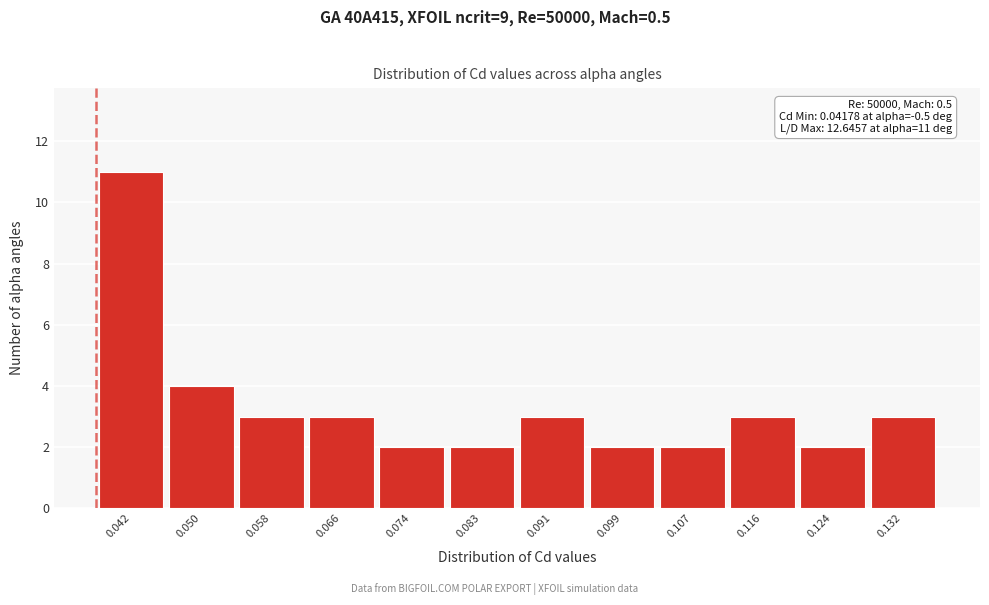

Reading left to right, extract all data points from this chart.

0.042=11	0.050=4	0.058=3	0.066=3	0.074=2	0.083=2	0.091=3	0.099=2	0.107=2	0.116=3	0.124=2	0.132=3